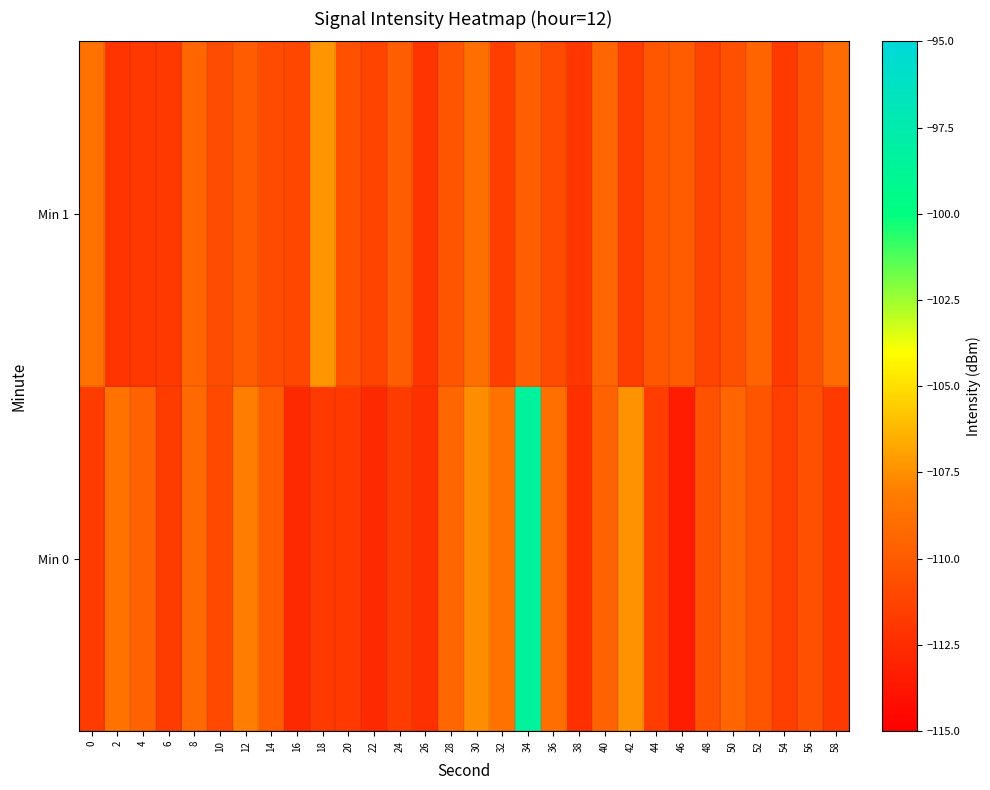

What is the minimum value shown in the chart?

-113.4